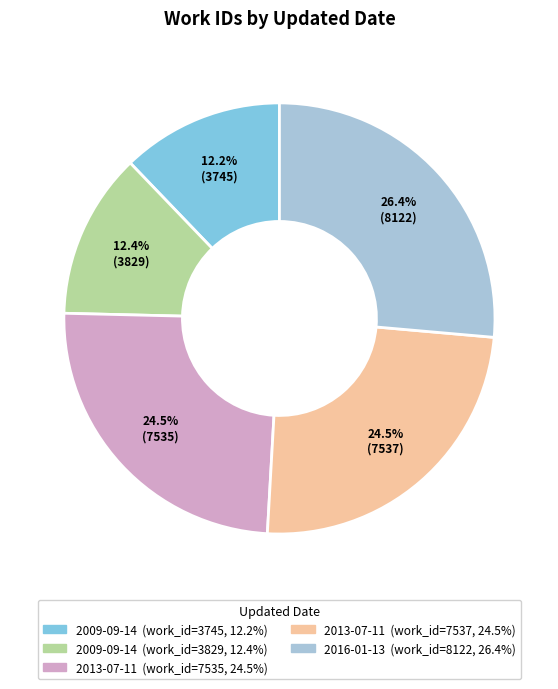

Does any single category account for the majority?

No